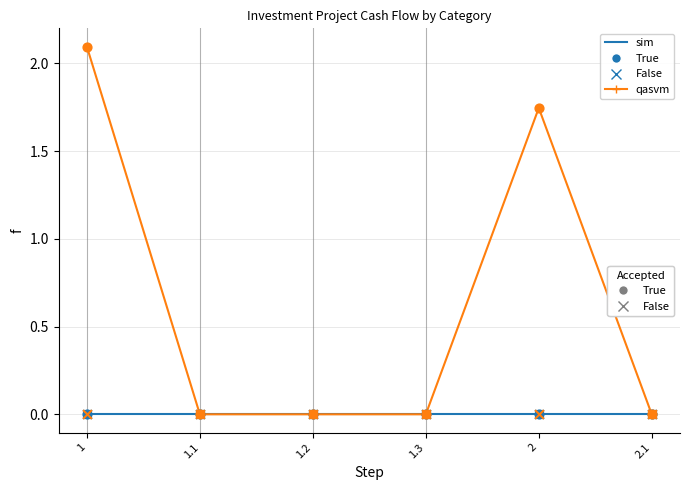

What position from the left is 1.2?

3